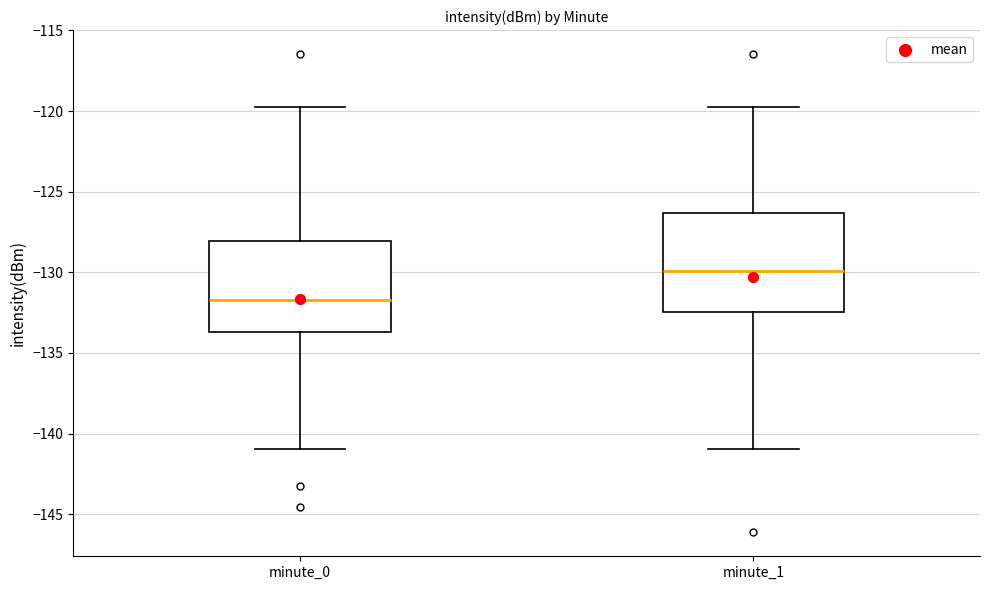

Where does the median line of the box for minute_0 sit on the y-axis? The values are not printed on the chart, so give them approximately, as read against the axis.

-131.5